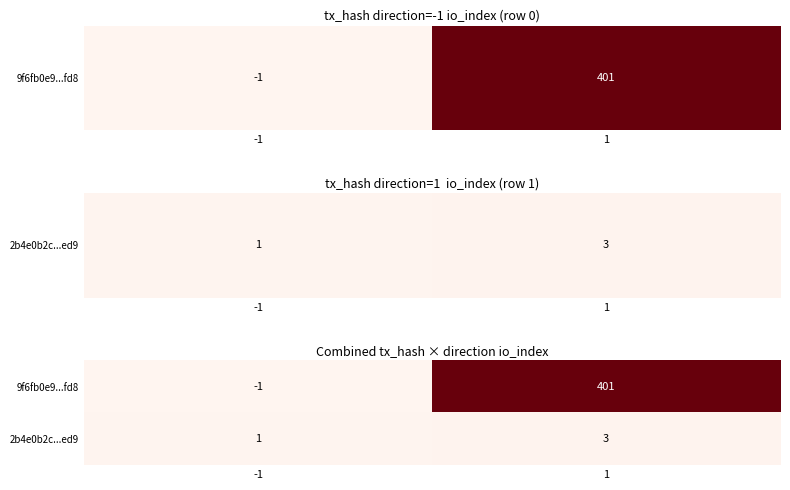

The value of 2b4e0b2c...ed9 at -1 is 0. True or false?

False